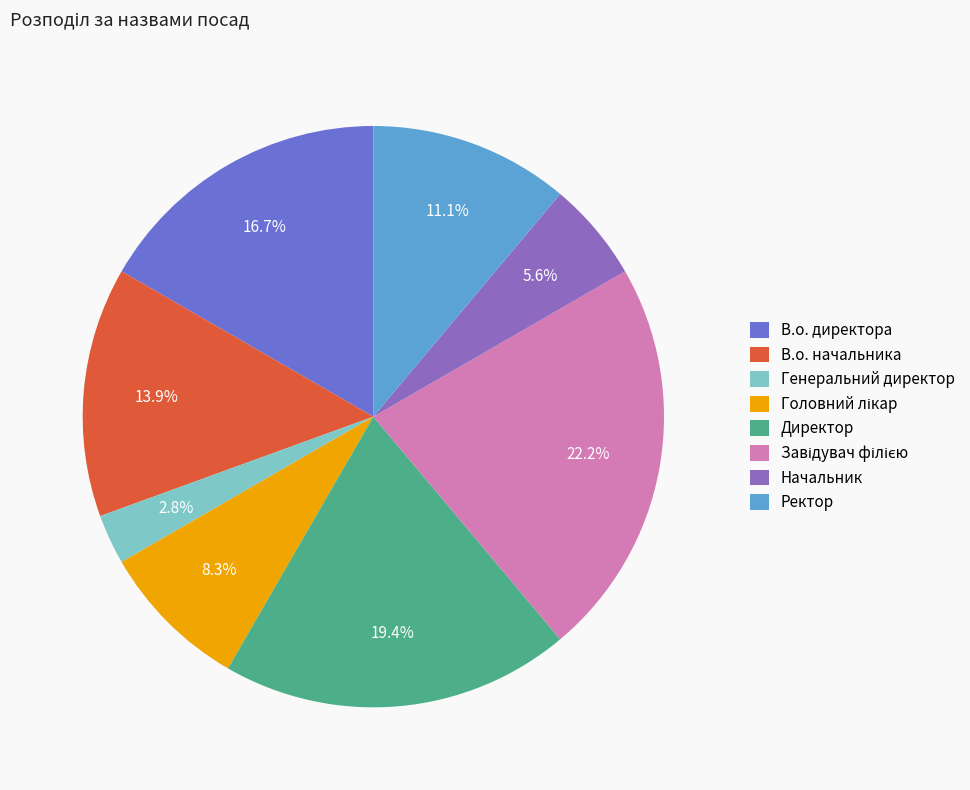

Is there any slice that represents more than half of the pie?

No